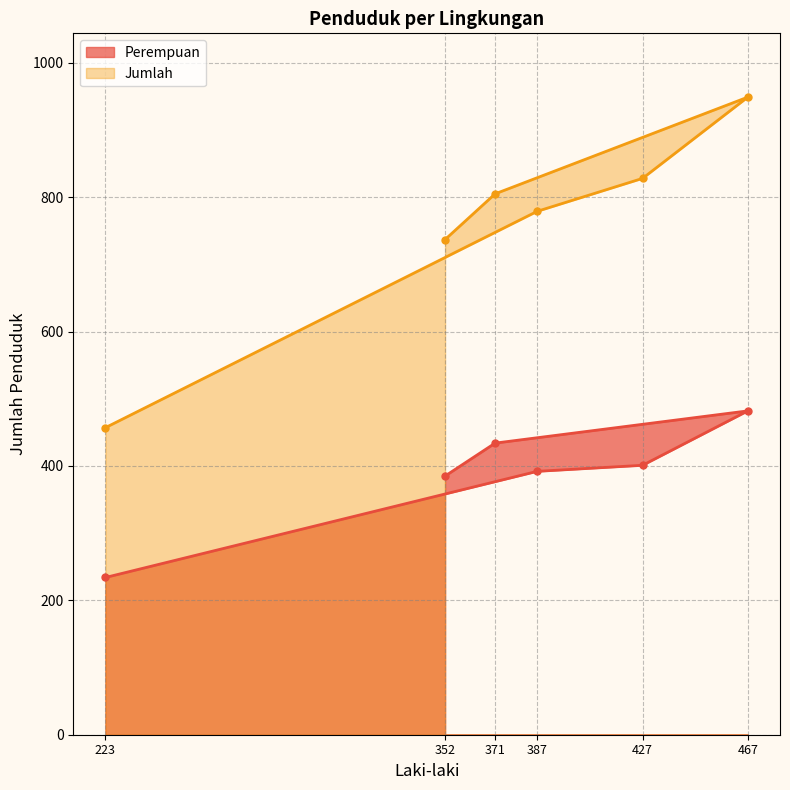

How many data points in Perempuan are above 401?

2